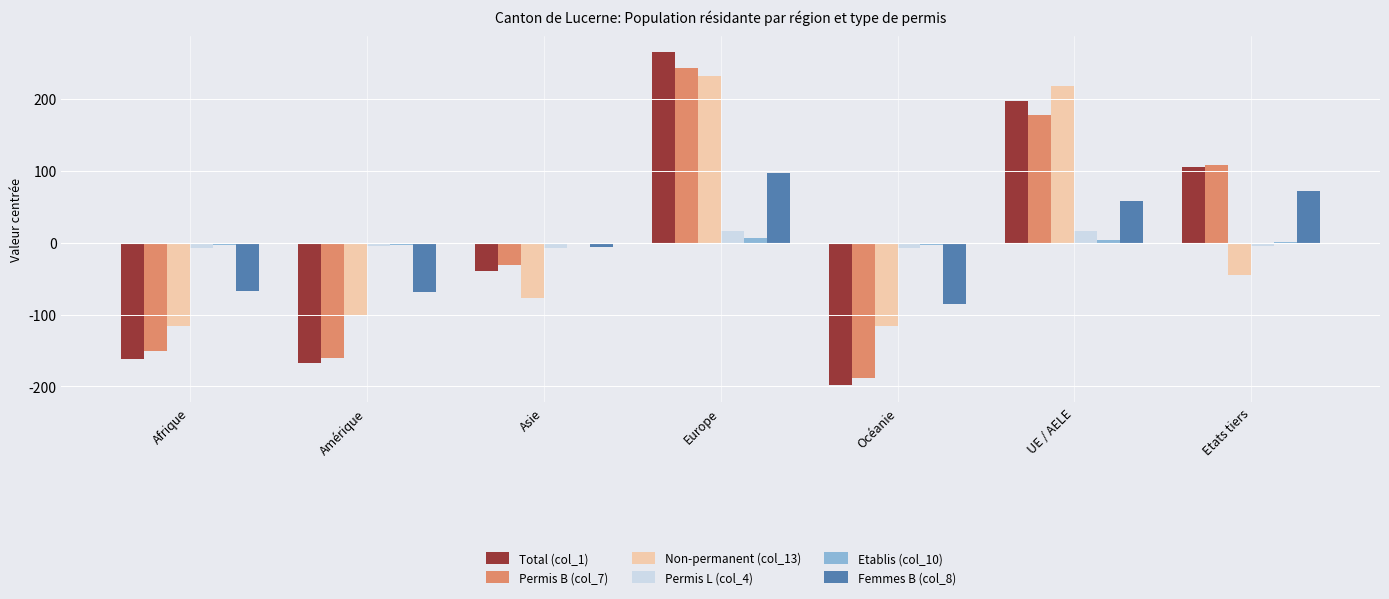

How many values in the Femmes B (col_8) series exceed -6?

3